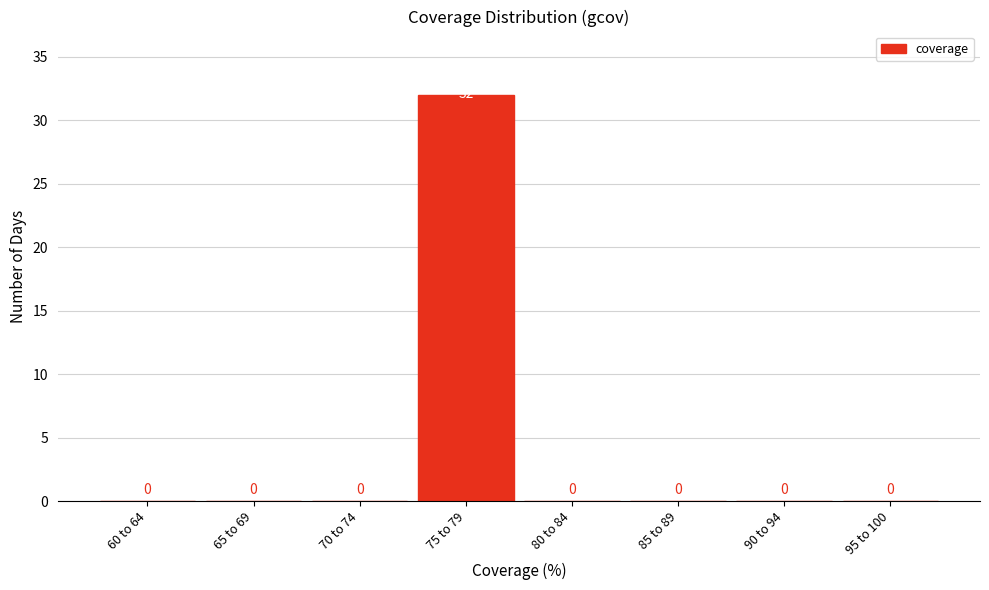

Reading right to left, transcribe all the data shown in this chart.

95 to 100=0	90 to 94=0	85 to 89=0	80 to 84=0	75 to 79=32	70 to 74=0	65 to 69=0	60 to 64=0